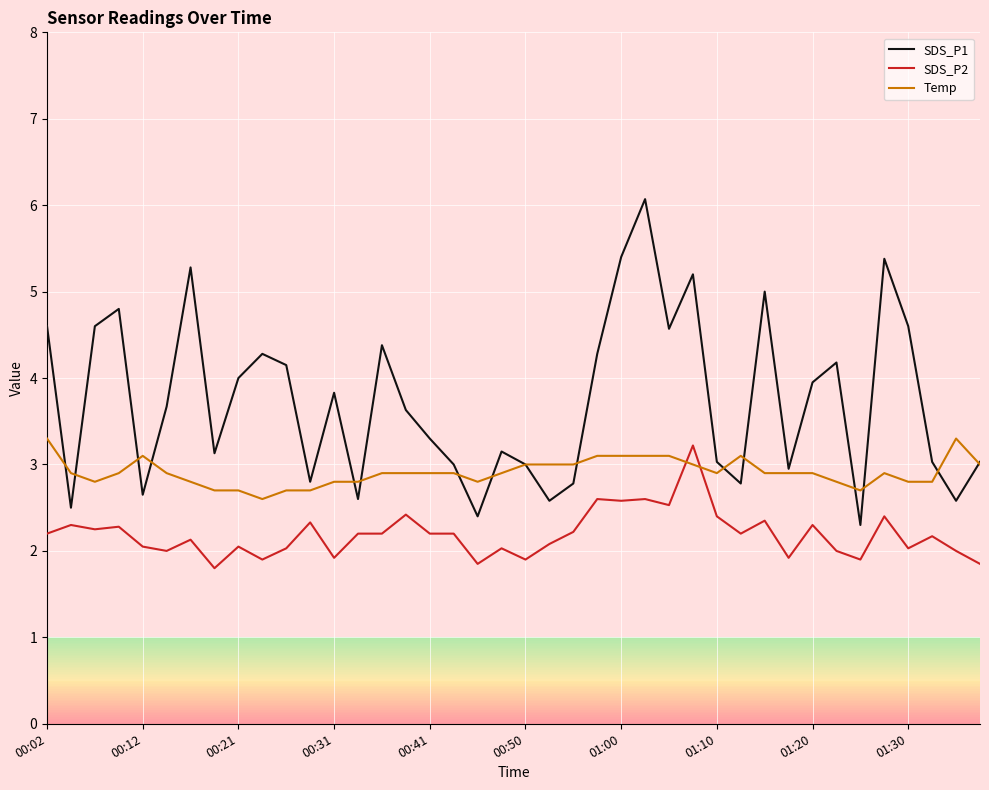

What are all the series names shown in the legend?

SDS_P1, SDS_P2, Temp